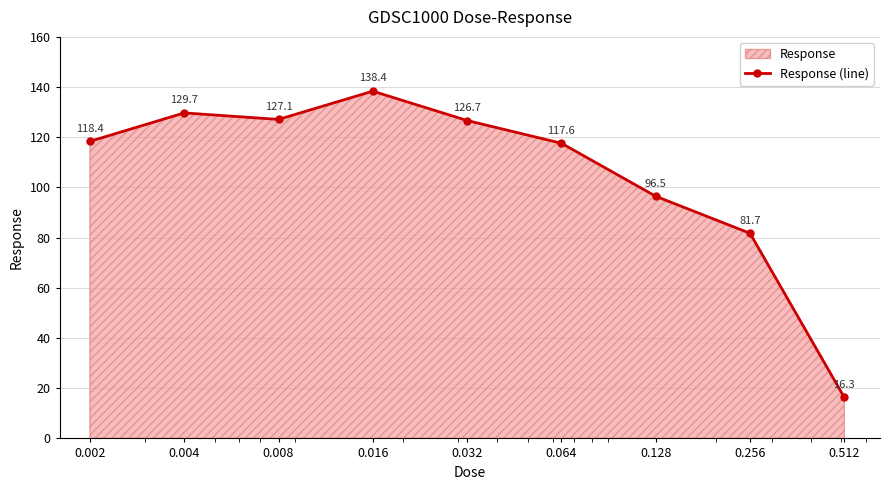

What is the sum of the values at 0.256 and 0.004?

211.4